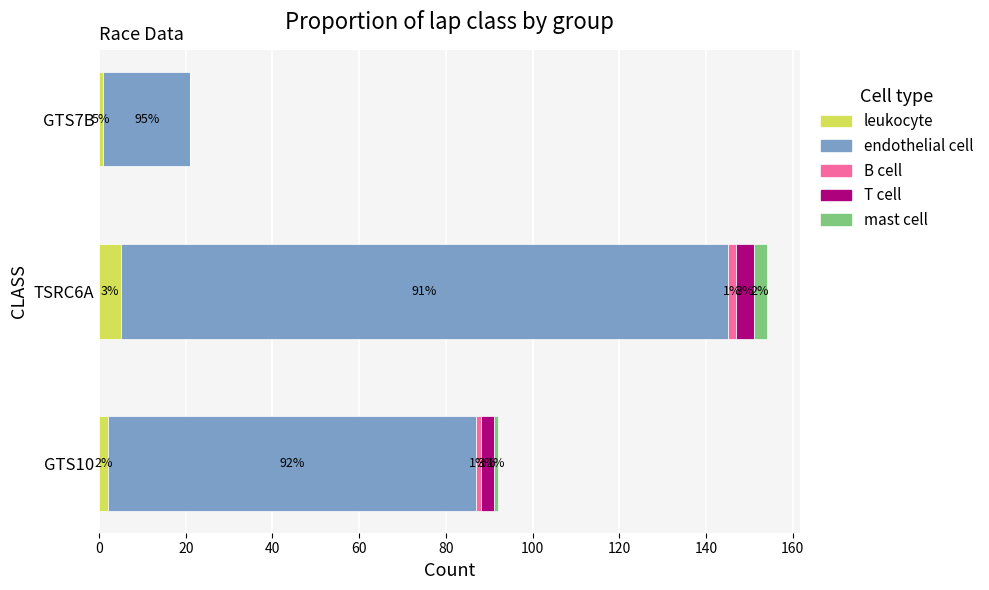

What is the sum of the leukocyte values at GTS7B and GTS10?

3